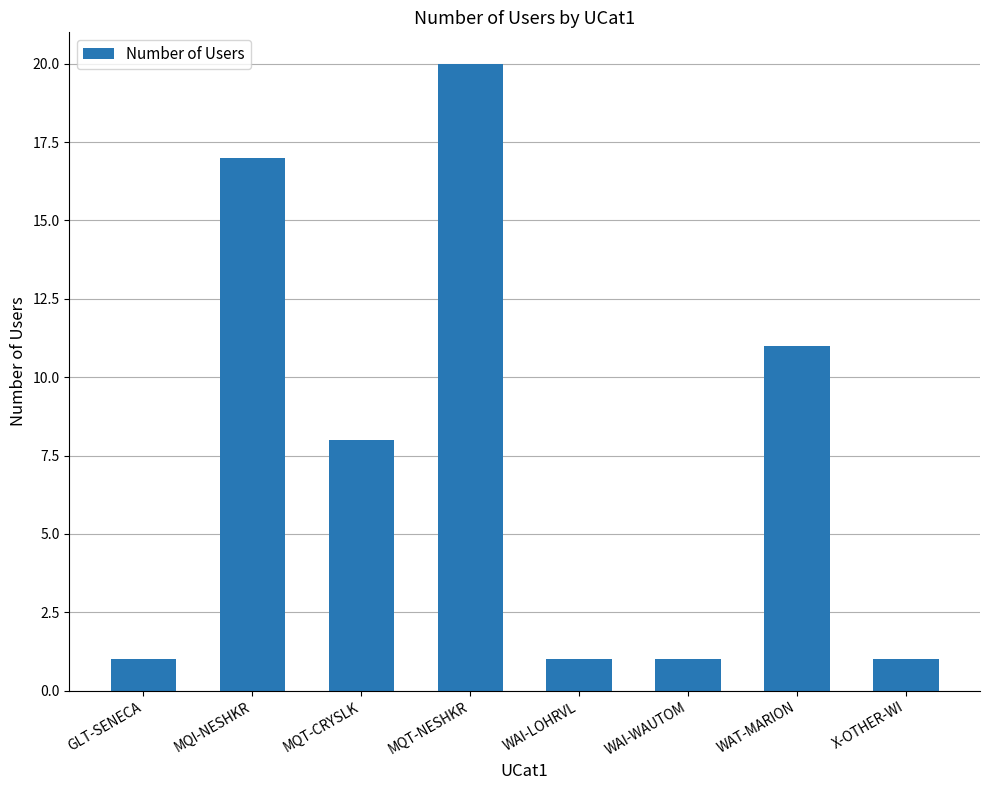

True or false: the data shows 1 at X-OTHER-WI.

True